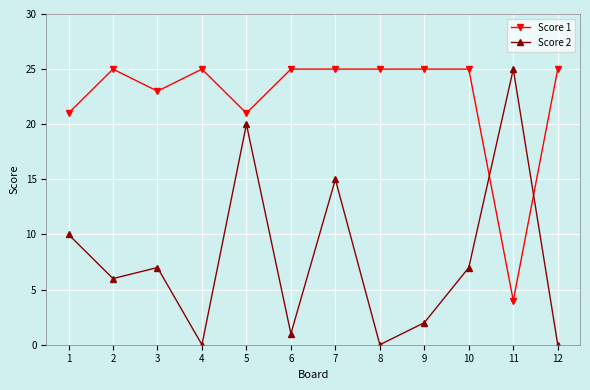

How many intersections are there between Score 2 and Score 1?

2